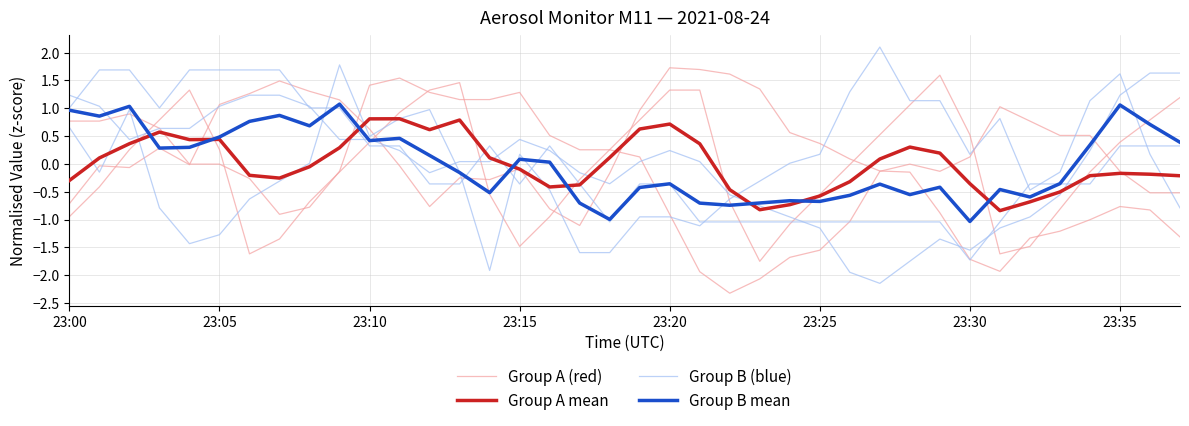

Which series ends up on top after the final intersection of Group B (blue) and Group A (red)?

Group B (blue)